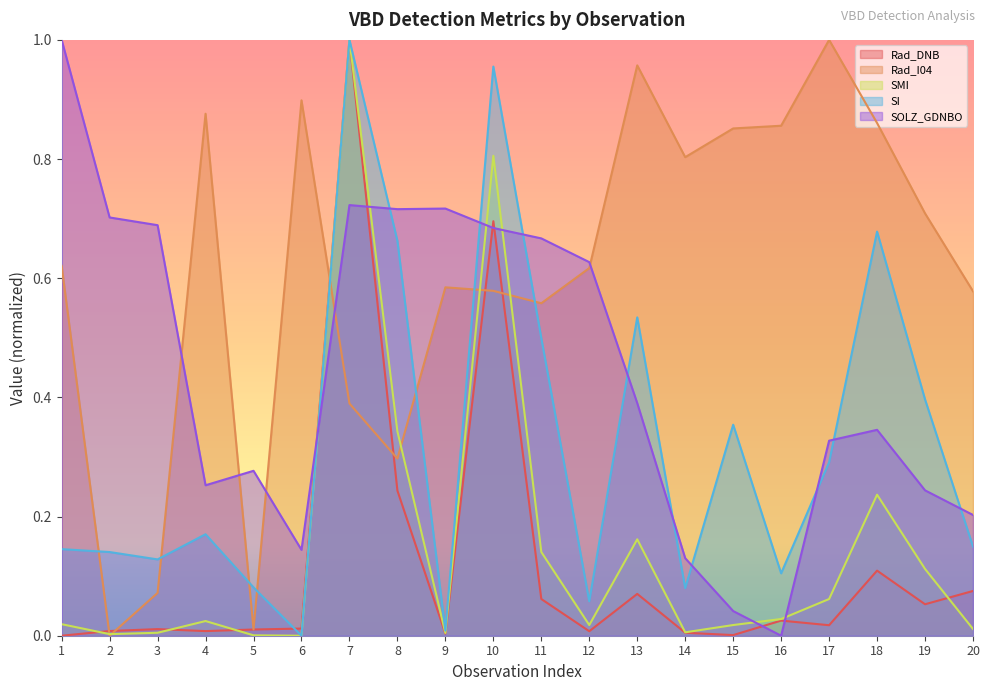

After their last crossing, which series has the higher values: Rad_DNB or SOLZ_GDNBO?

SOLZ_GDNBO